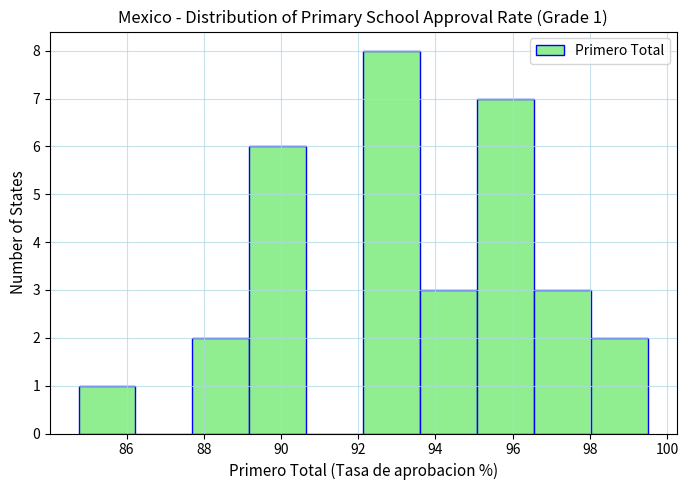

Which range on the x-axis has the tallest bar?

92.2 to 93.6